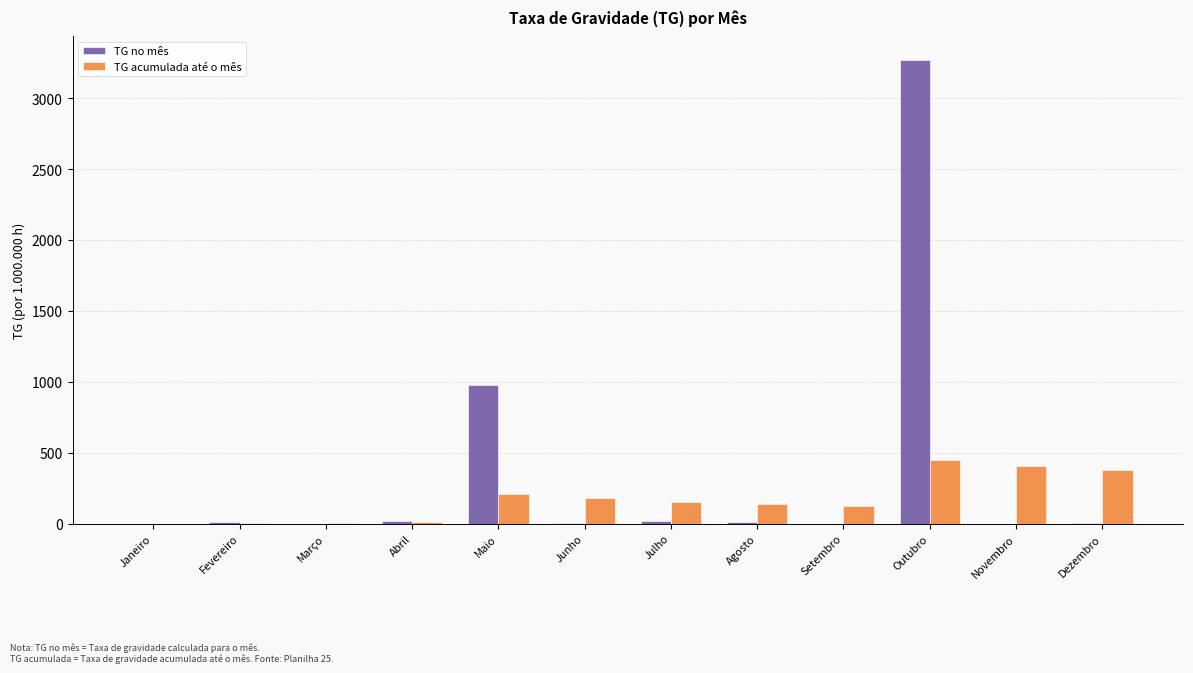

True or false: TG acumulada até o mês has a value of 0.0 at Janeiro.

True